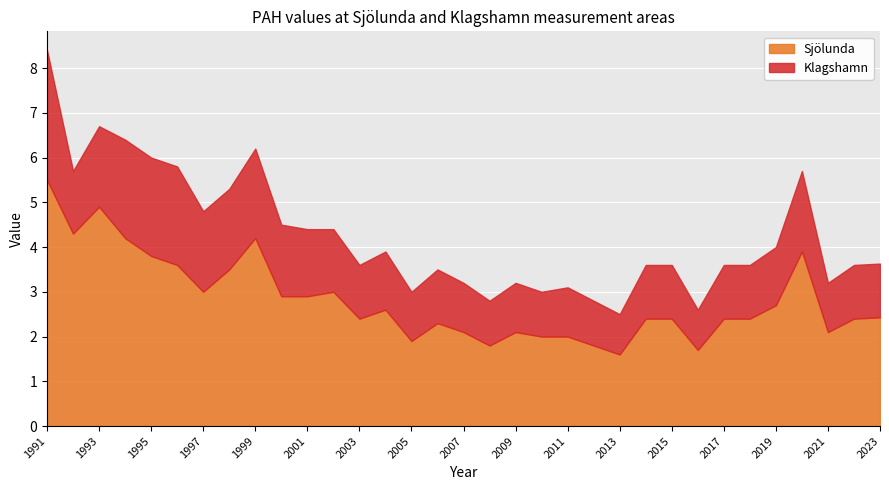

Which category has the lowest value across all series?

2013